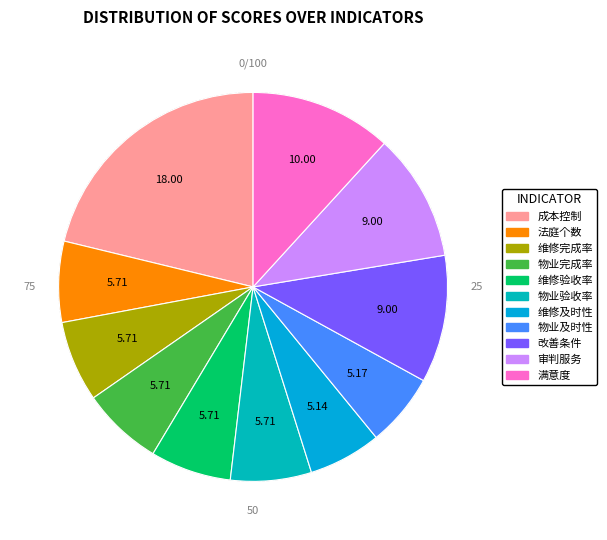

Does any single category account for the majority?

No